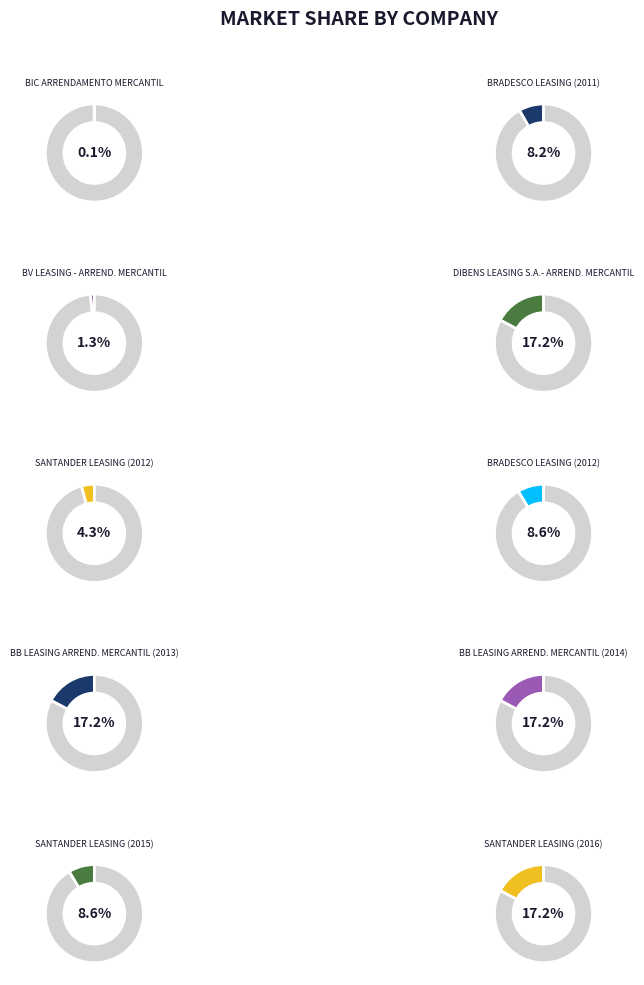

What portion of the pie excludes SANTANDER LEASING
(2012)?

95.7%